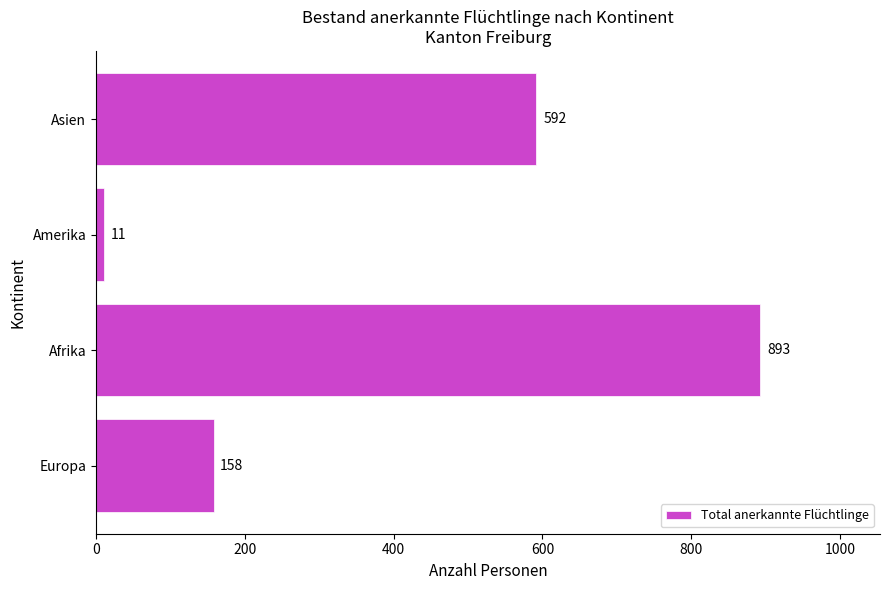

The value at Amerika is 11. True or false?

True